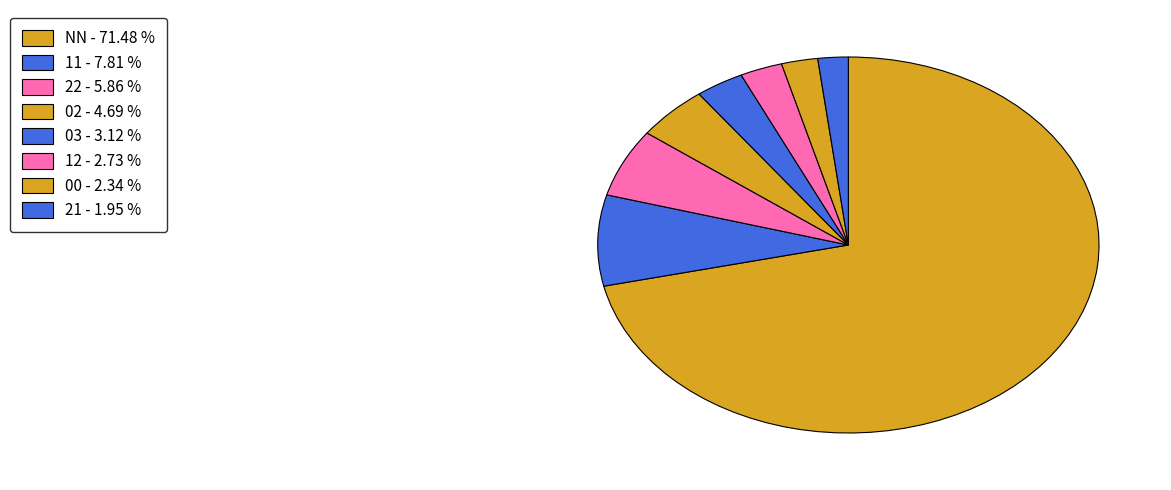

Is there any slice that represents more than half of the pie?

Yes